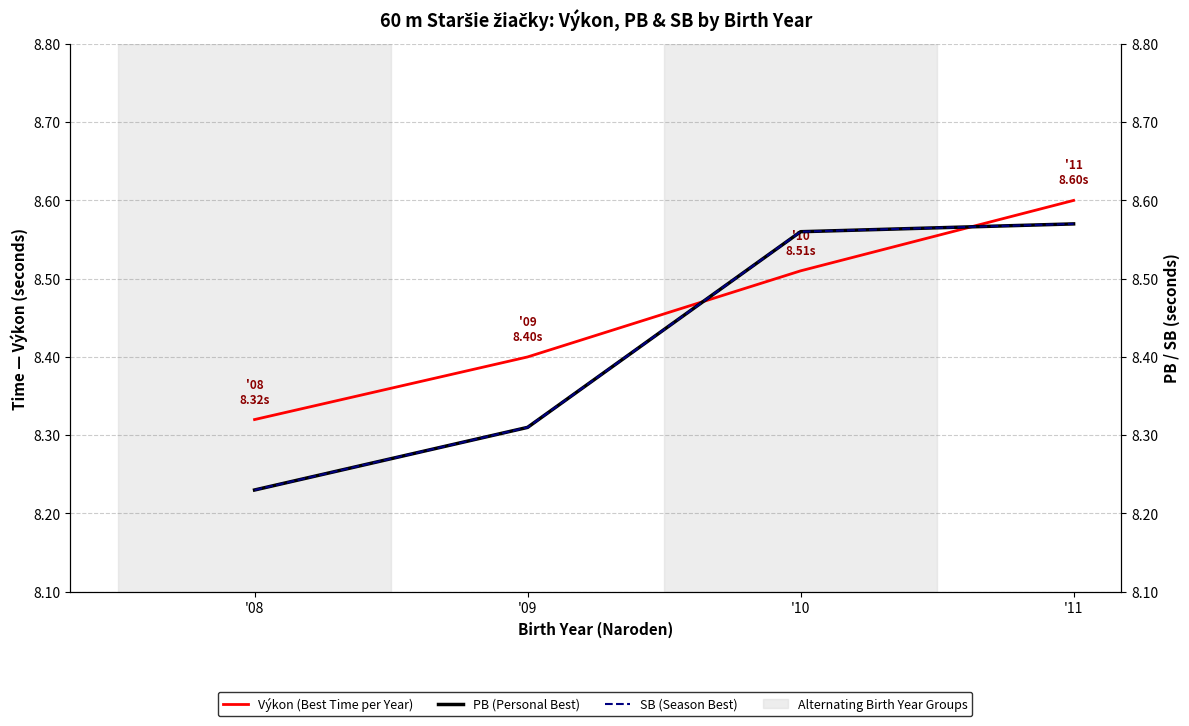

Where is Výkon (Best Time per Year) nearest to the value 8?

'08